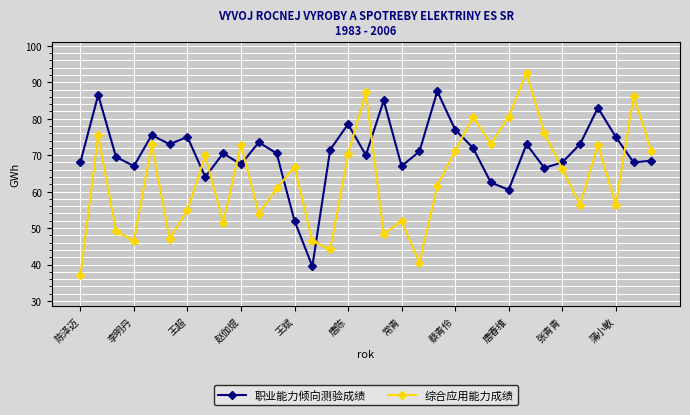

How many intersections are there between 综合应用能力成绩 and 职业能力倾向测验成绩?

11